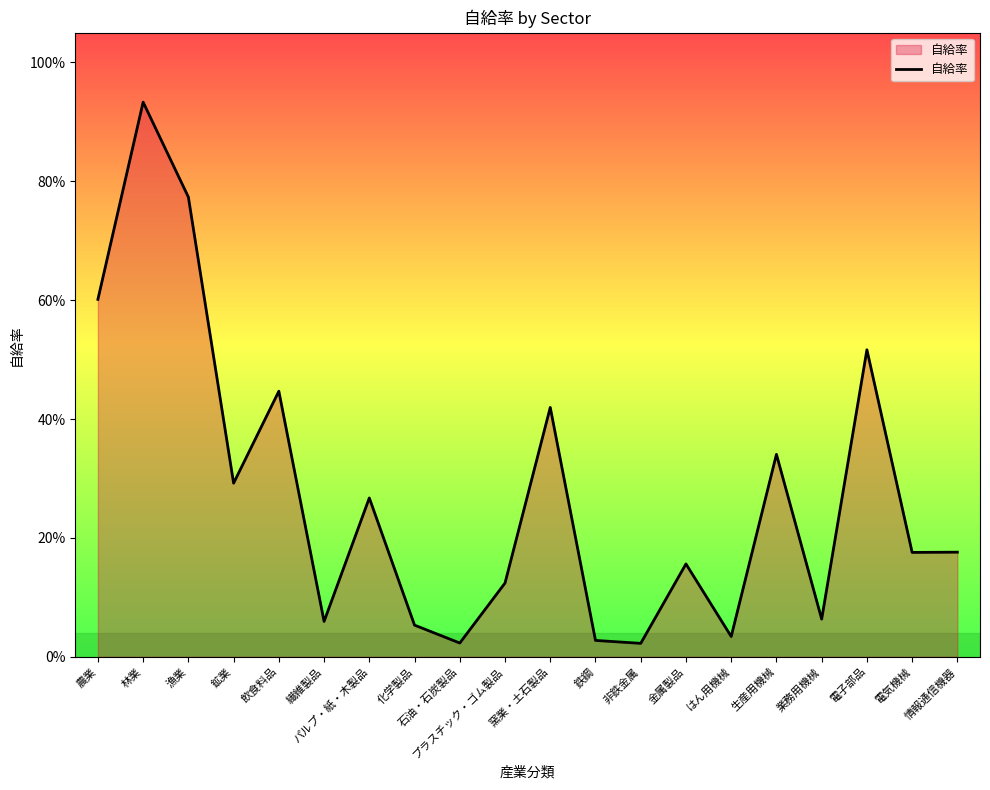

What is the label of the 18th point from the right?

漁業